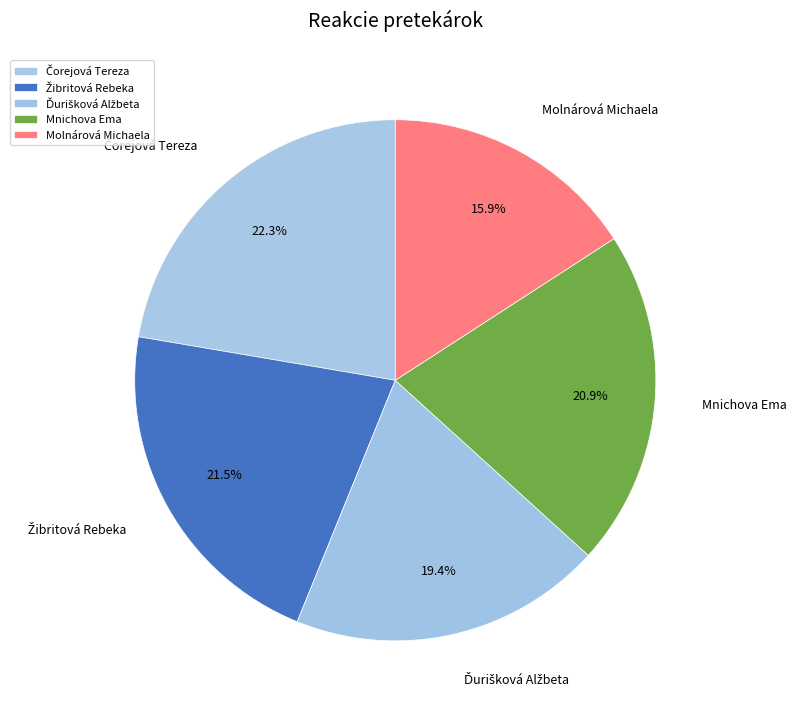

What percentage is NOT represented by Mnichova Ema?

79.1%